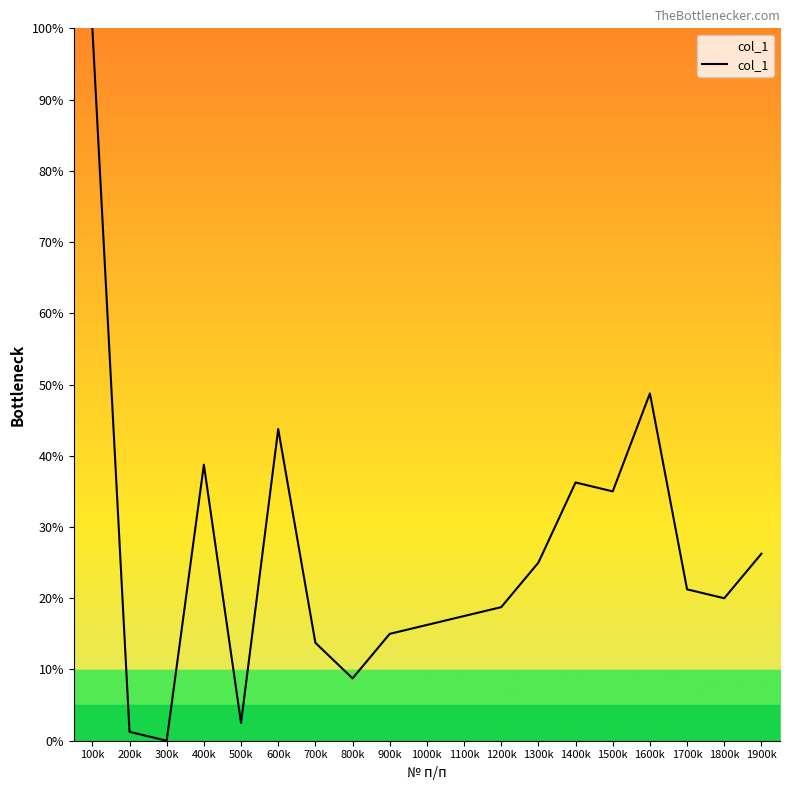

What is the greatest value displayed?

100.0